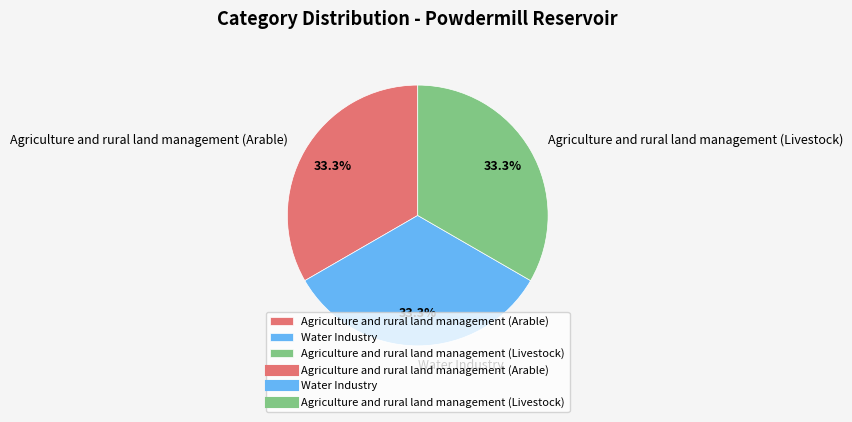

What is the total percentage of Agriculture and rural land management (Arable) and Water Industry?

66.7%